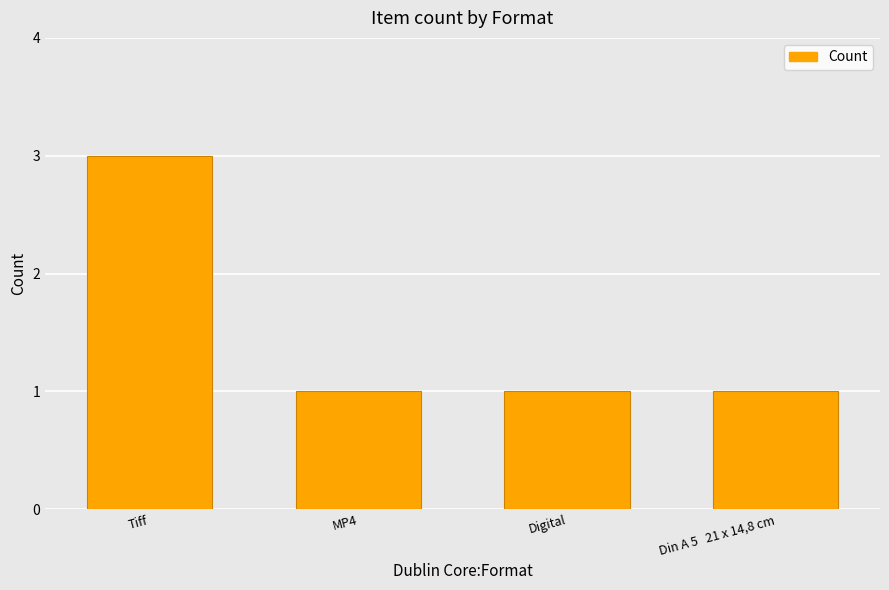

Reading right to left, list all the values displayed in this chart.

1	1	1	3